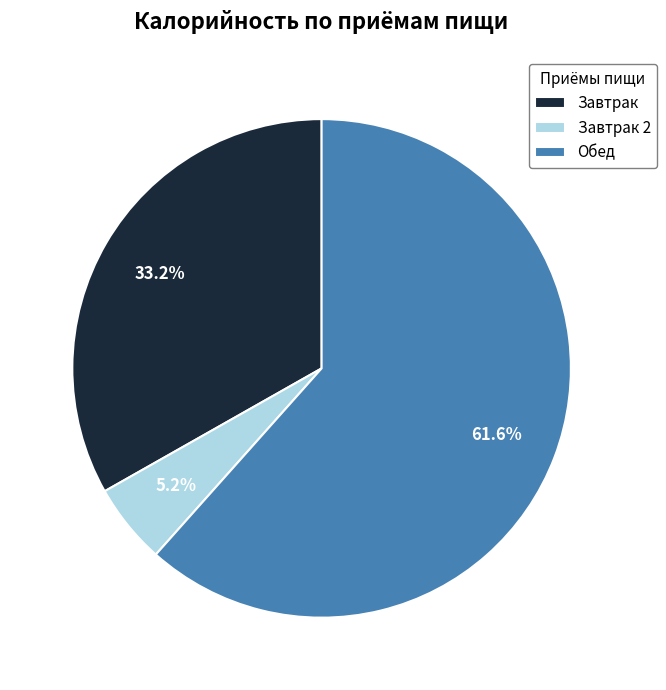

How many segments does this pie chart have?

3